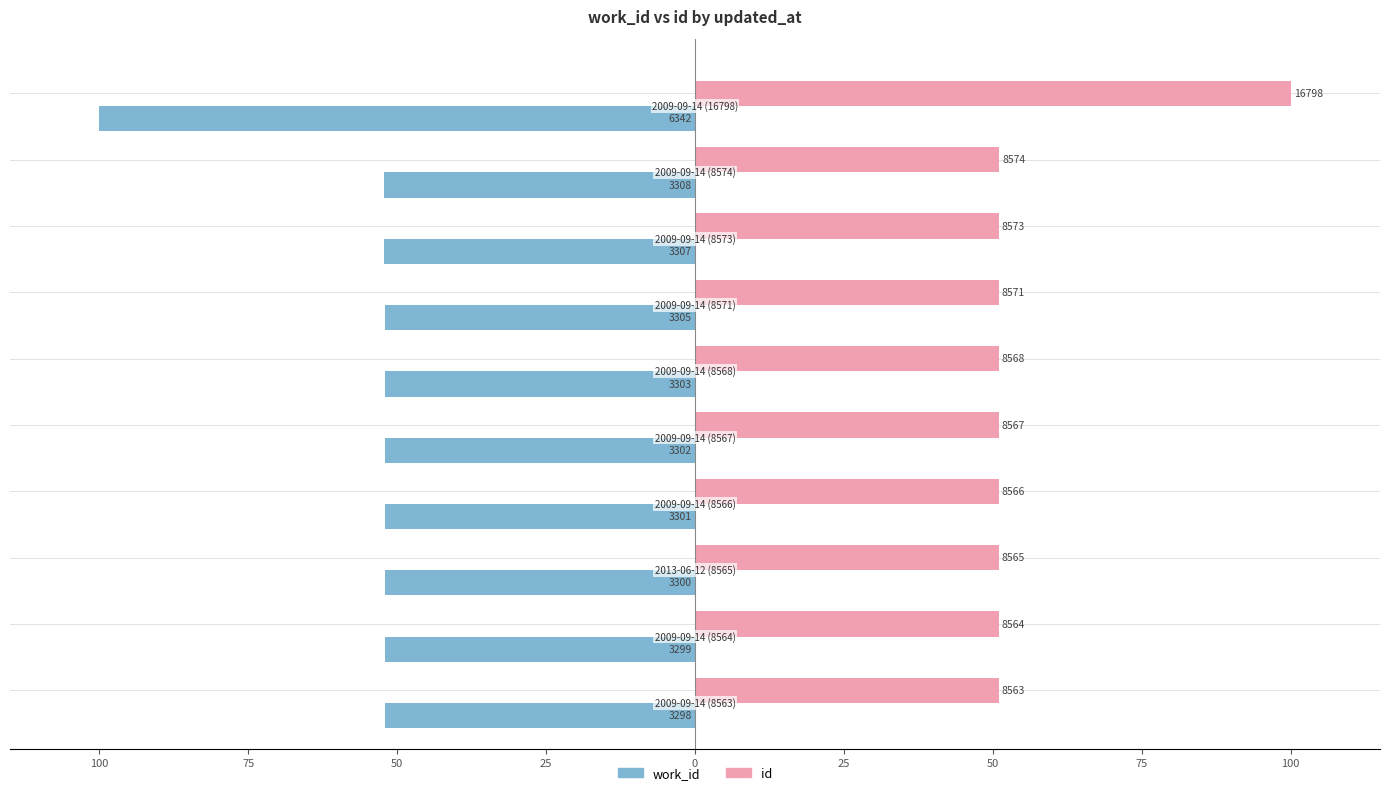

What are all the series names shown in the legend?

work_id, id